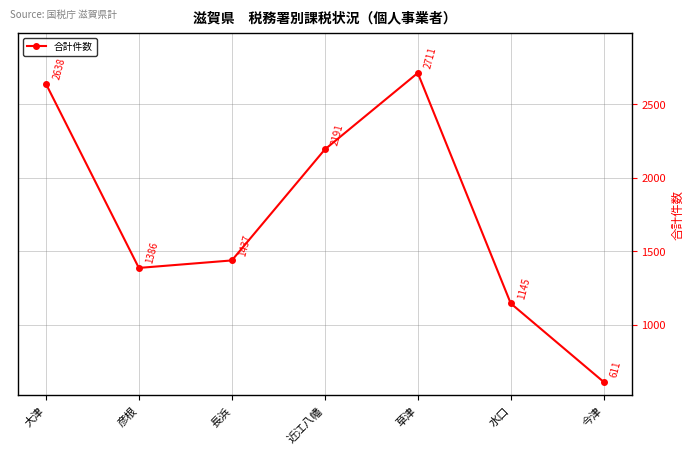

Rank the categories by value from highest to lowest.

草津, 大津, 近江八幡, 長浜, 彦根, 水口, 今津